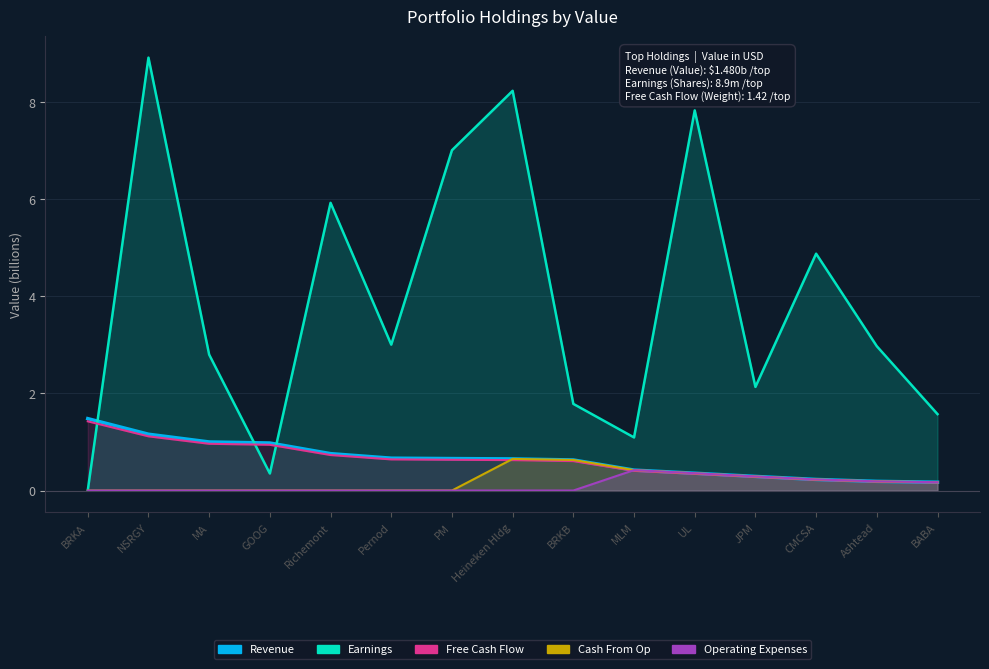

What position from the right is Richemont?

11